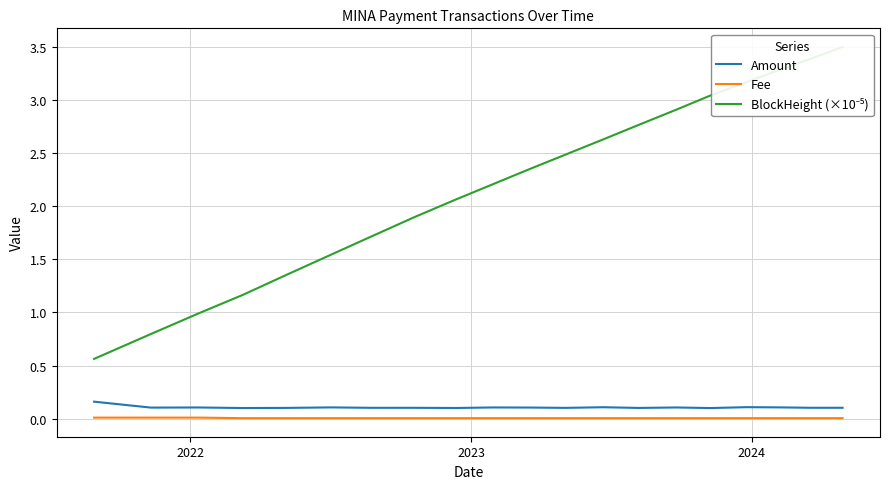

What is the lowest value of the Amount series?

0.1